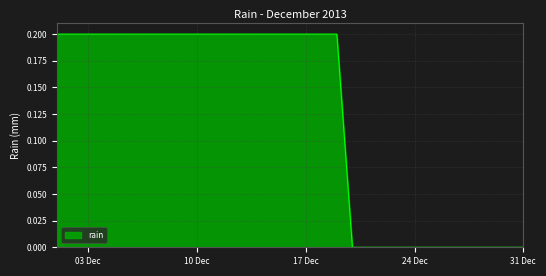

What is the maximum value shown in the chart?

0.2